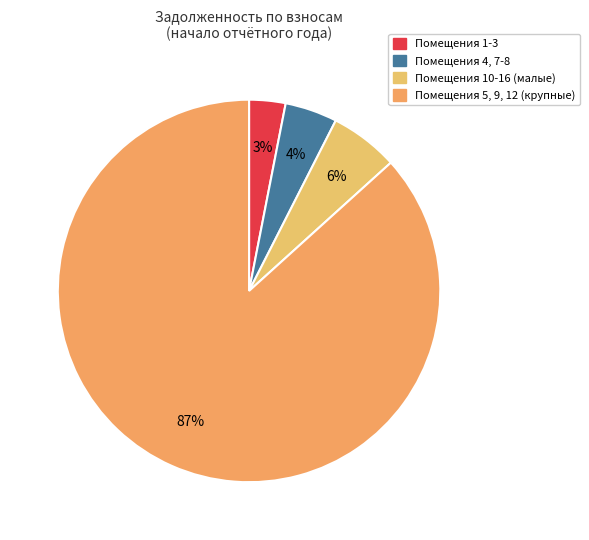

Count the number of slices in the pie.

4